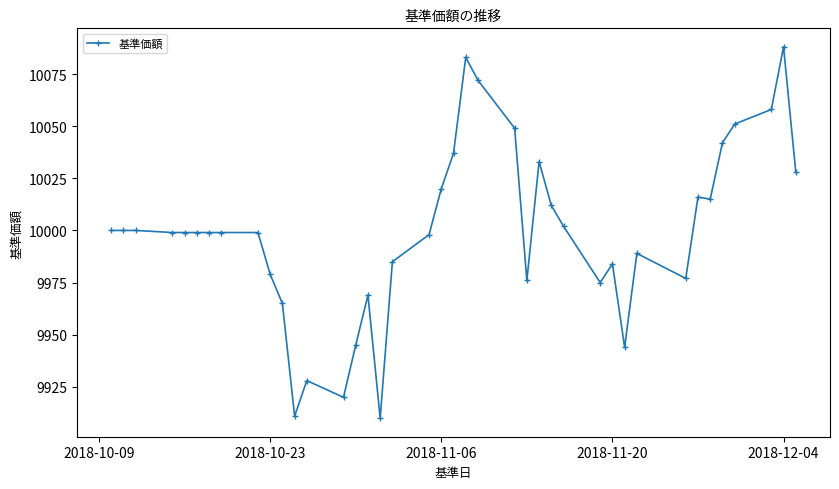

True or false: there are more than 1 points higher than both neighbors.

True